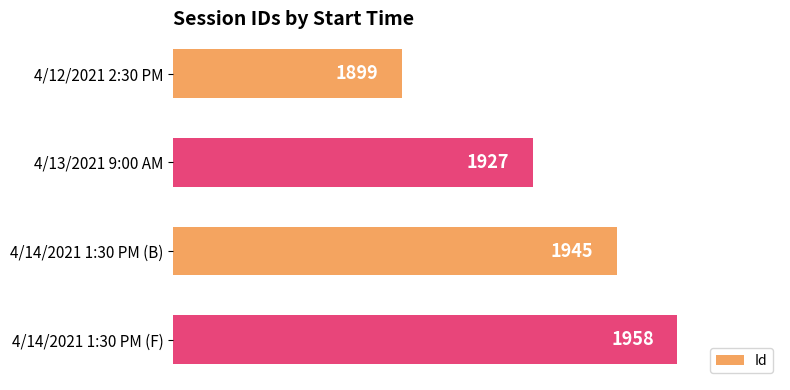

What is the smallest value displayed?

1899